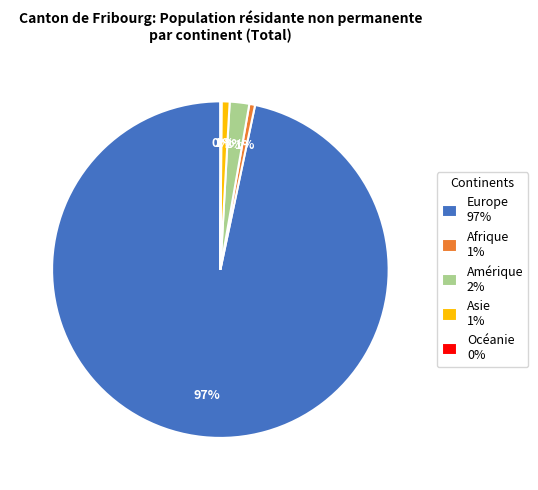

Which has a higher value, Amérique or Europe?

Europe